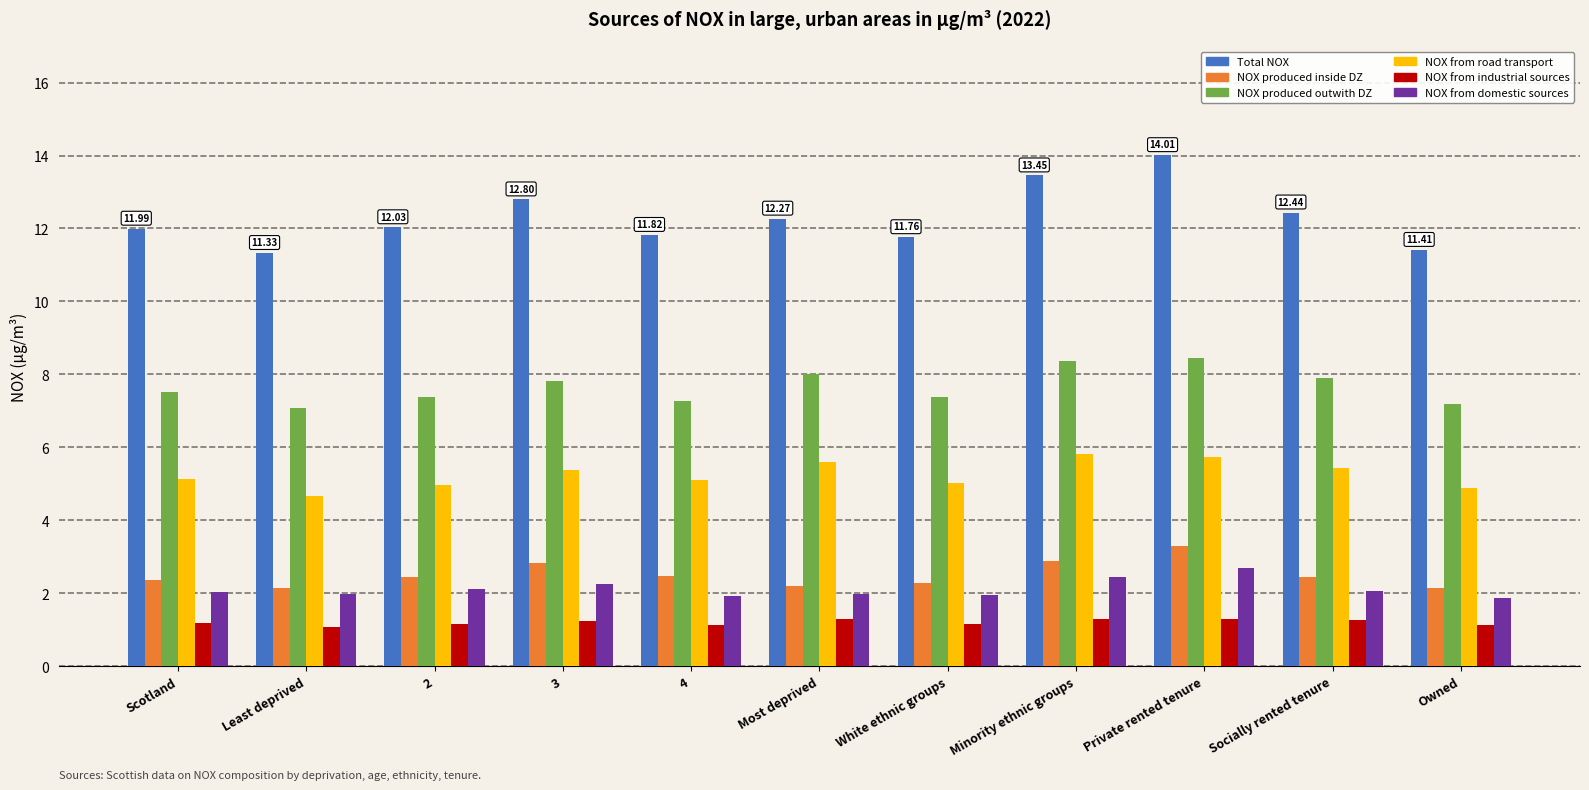

Is it true that NOX produced outwith DZ equals 7.5 at Scotland?

True